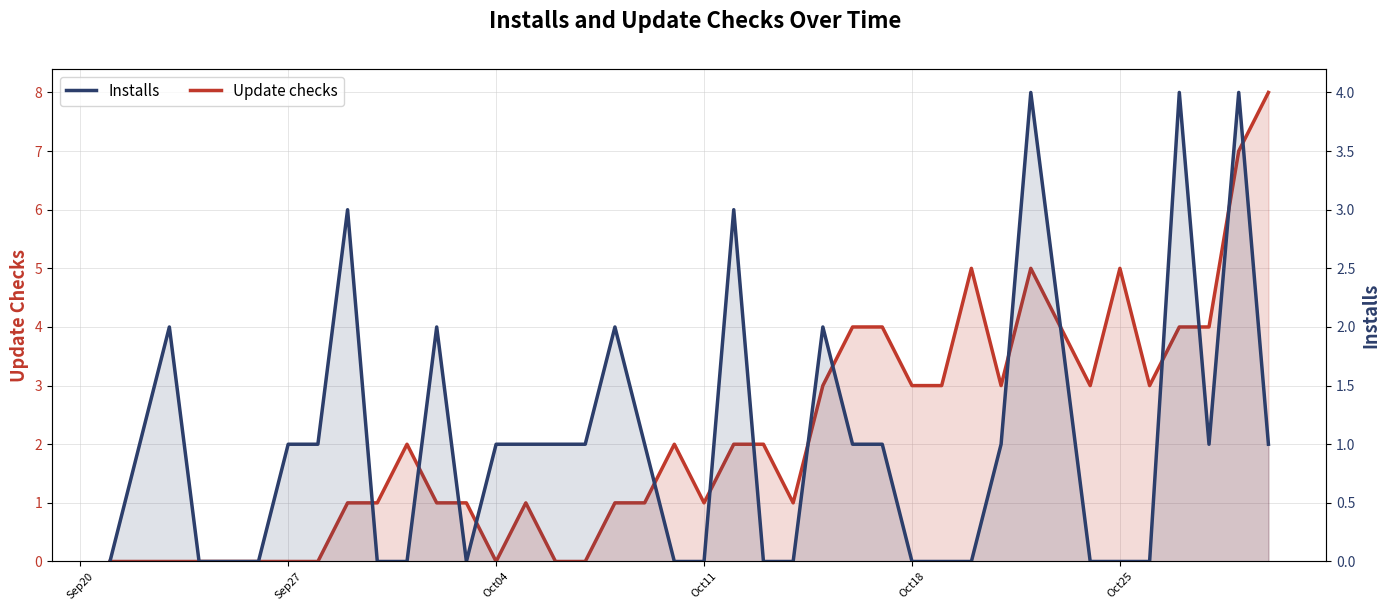

How many data points does each series have?

40